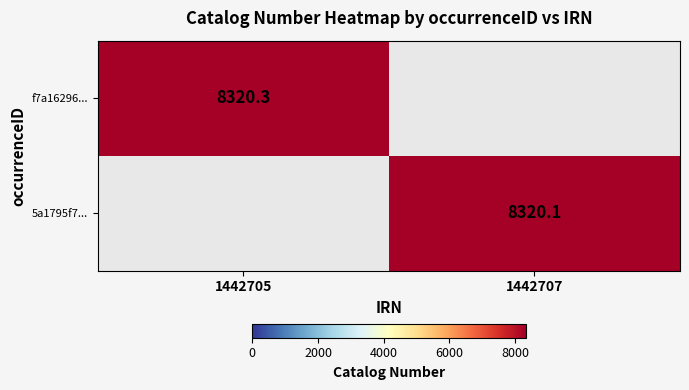

The 5a1795f7... series shows 12863.0 at 1442707. True or false?

False